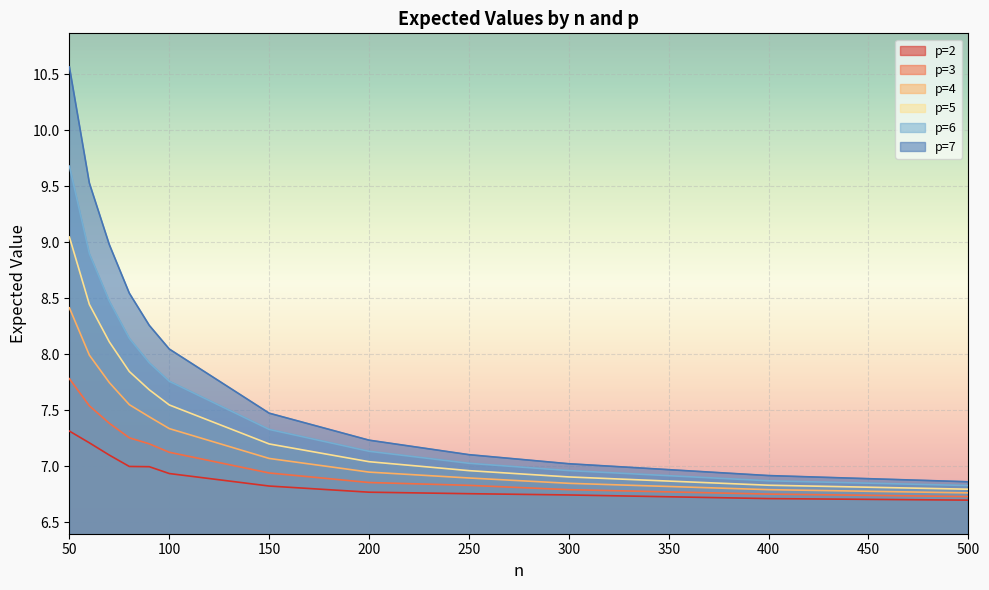

Is it true that p=5 equals 12.2 at 400?

False